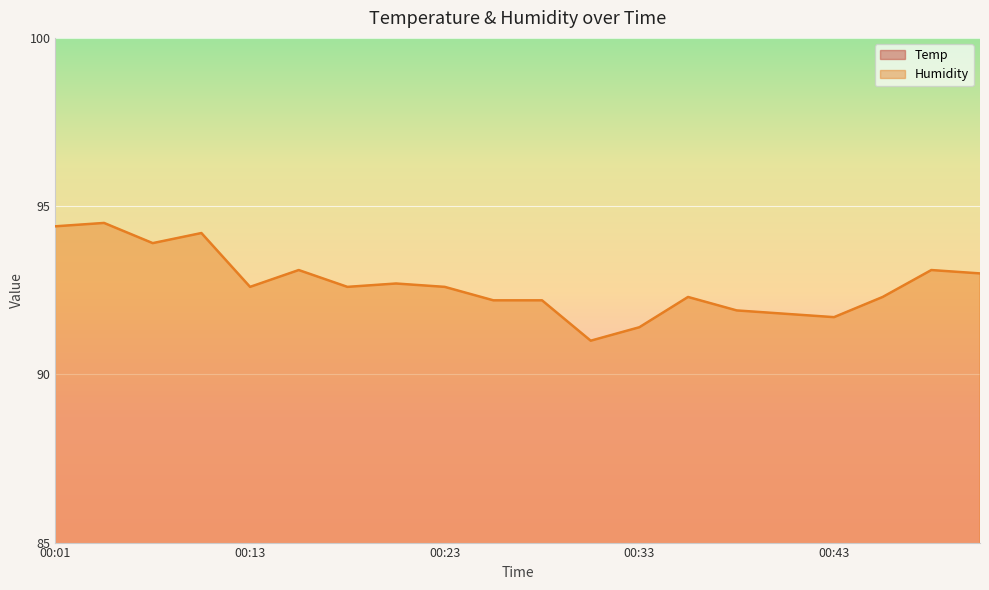

How many values in the Humidity series are below 92?

5